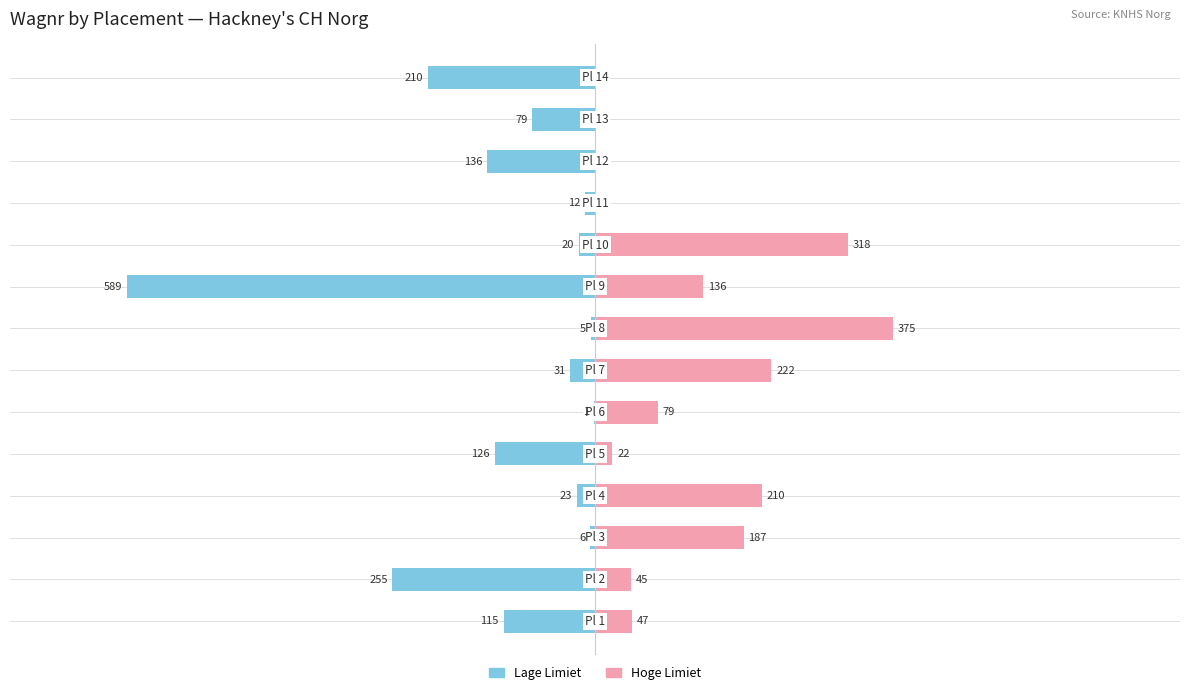

What is the lowest value of the Lage Limiet series?

-589